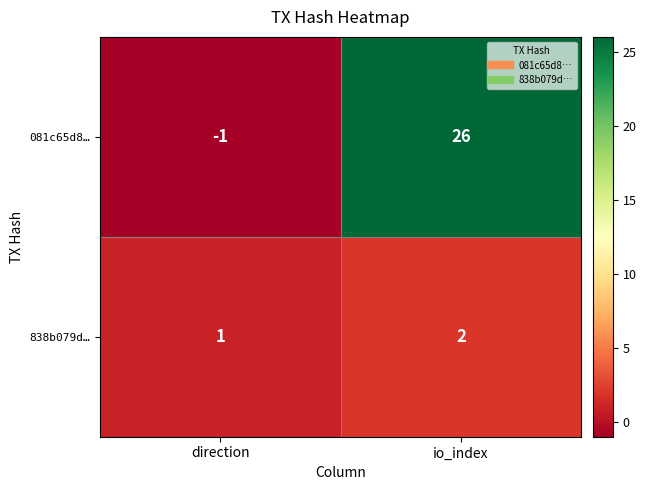

Rank the categories by 081c65d8… value from lowest to highest.

direction, io_index